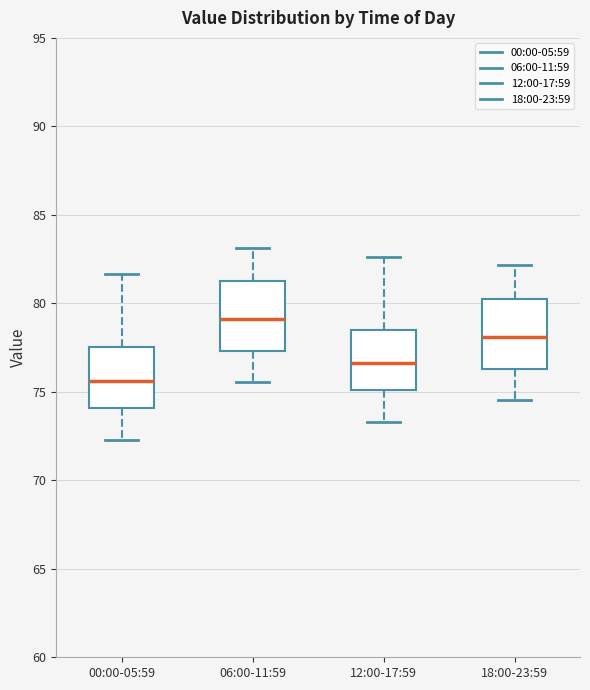

Where is the lower edge of the box for 06:00-11:59 on the y-axis? The values are not printed on the chart, so give them approximately, as read against the axis.

77.5